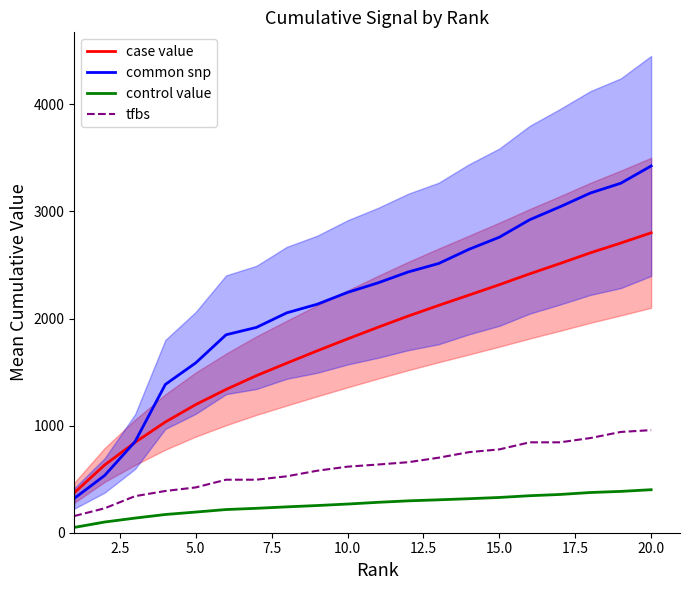

What is the difference between the maximum and minimum values in the common snp series?

3104.5